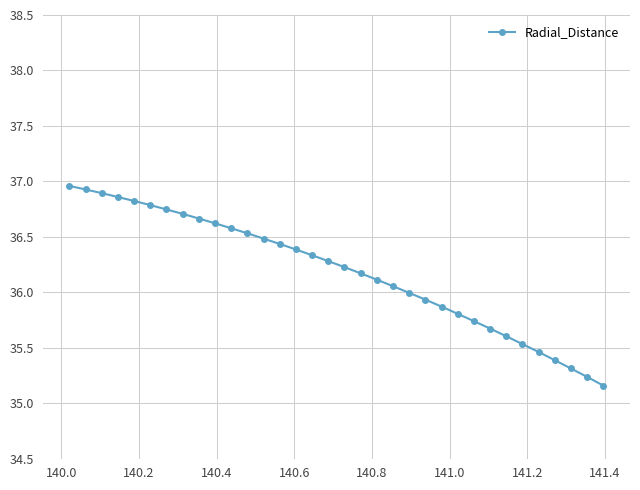

Count the number of categories in the chart.

34